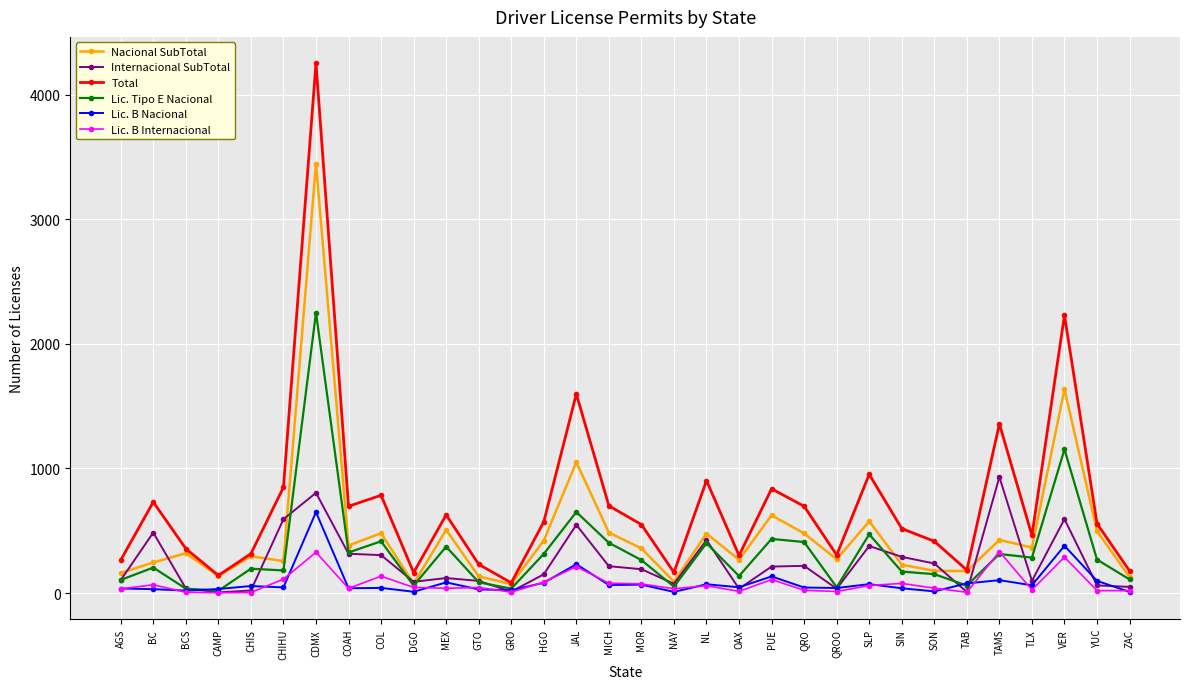

What is the approximate value of Lic. B Nacional at MEX, to the nearest 100?

100